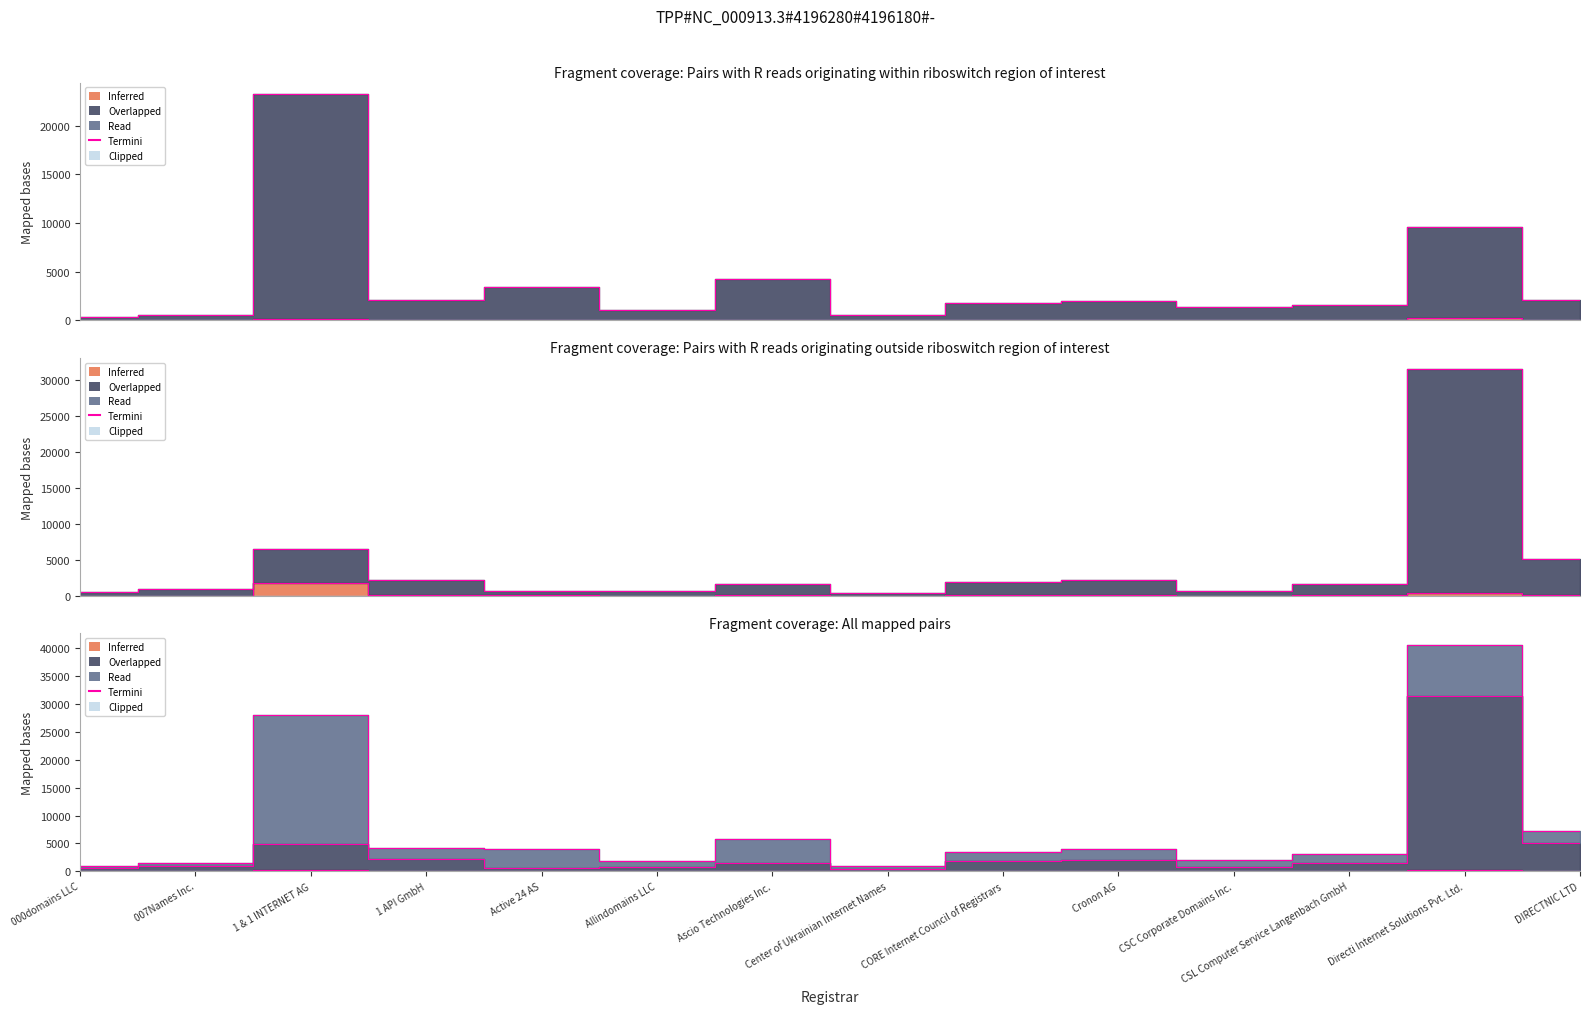

What is the label of the 9th point from the left?

CORE Internet Council of Registrars